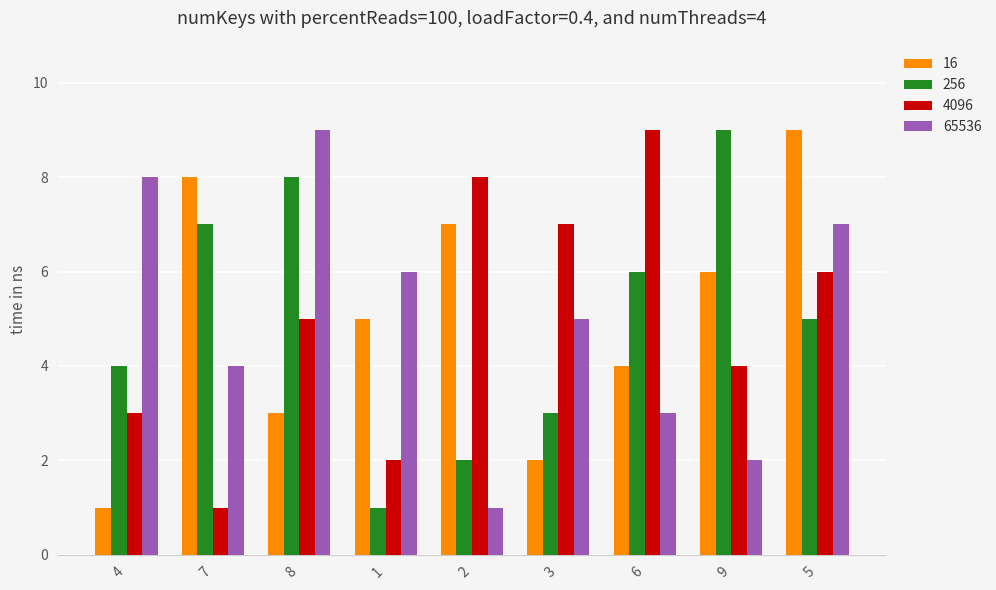

At which category is the sum across all series the highest?

5